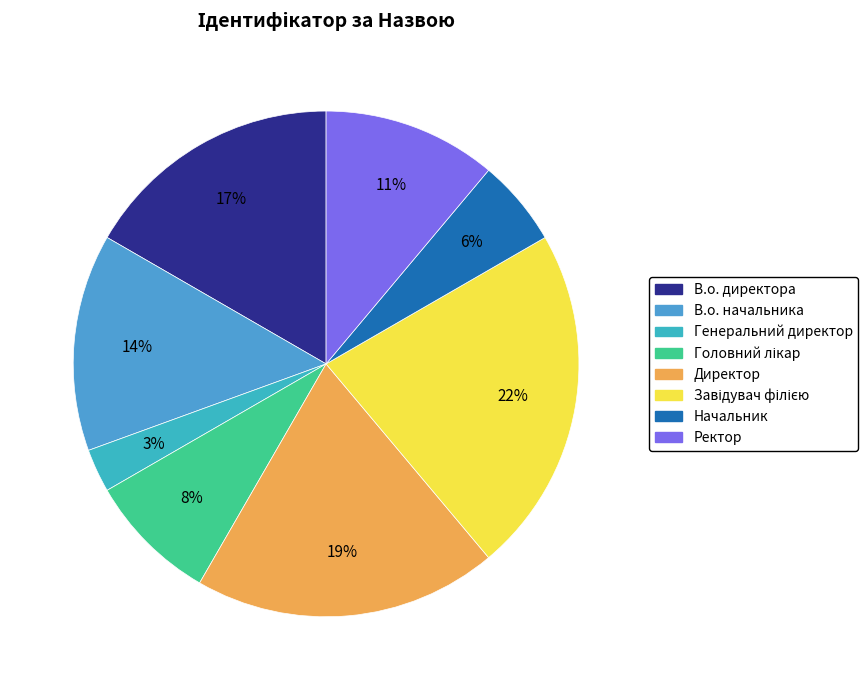

To the nearest percent, what is the combined percentage of В.о. директора and Завідувач філією?

39%